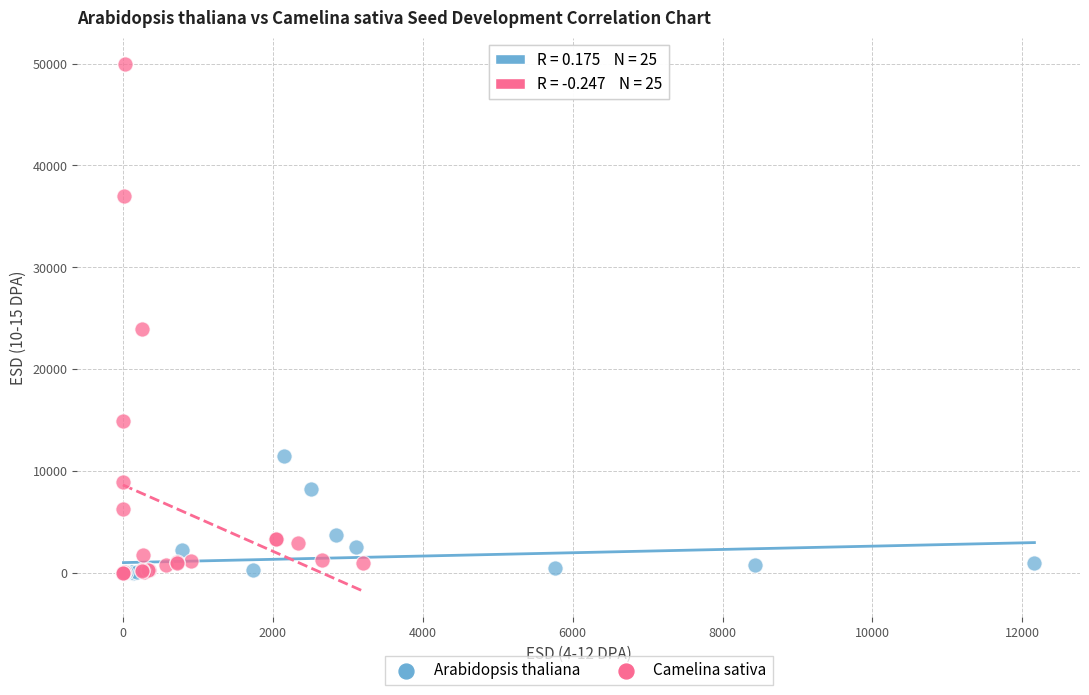

Which series reaches the maximum Y coordinate?

Camelina sativa